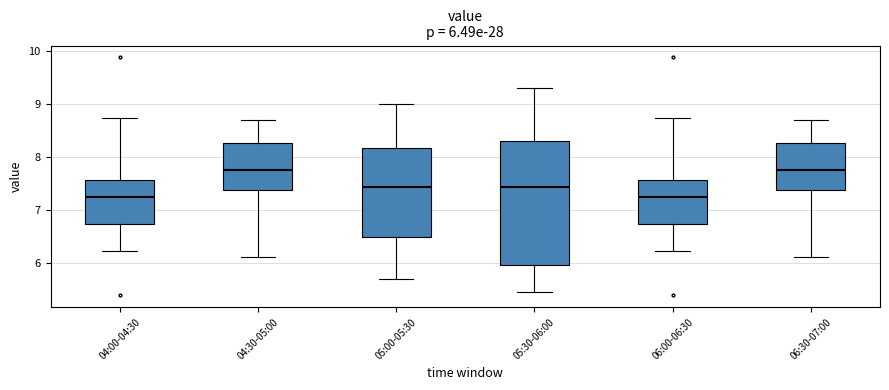

Which box is the tallest, from its lower edge to its upper edge?

05:30-06:00